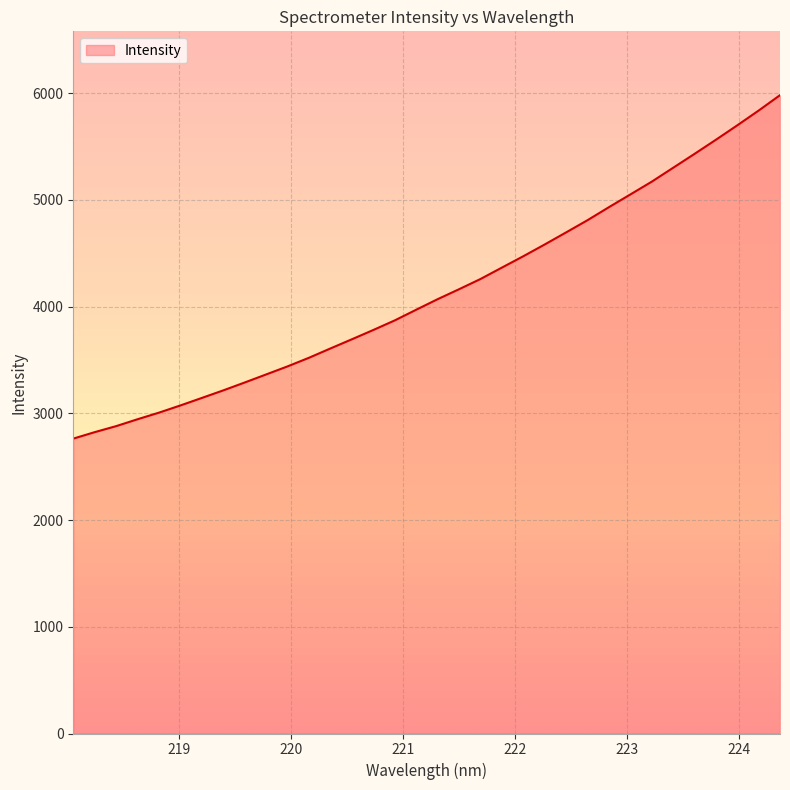

What is the greatest value displayed?

5981.2